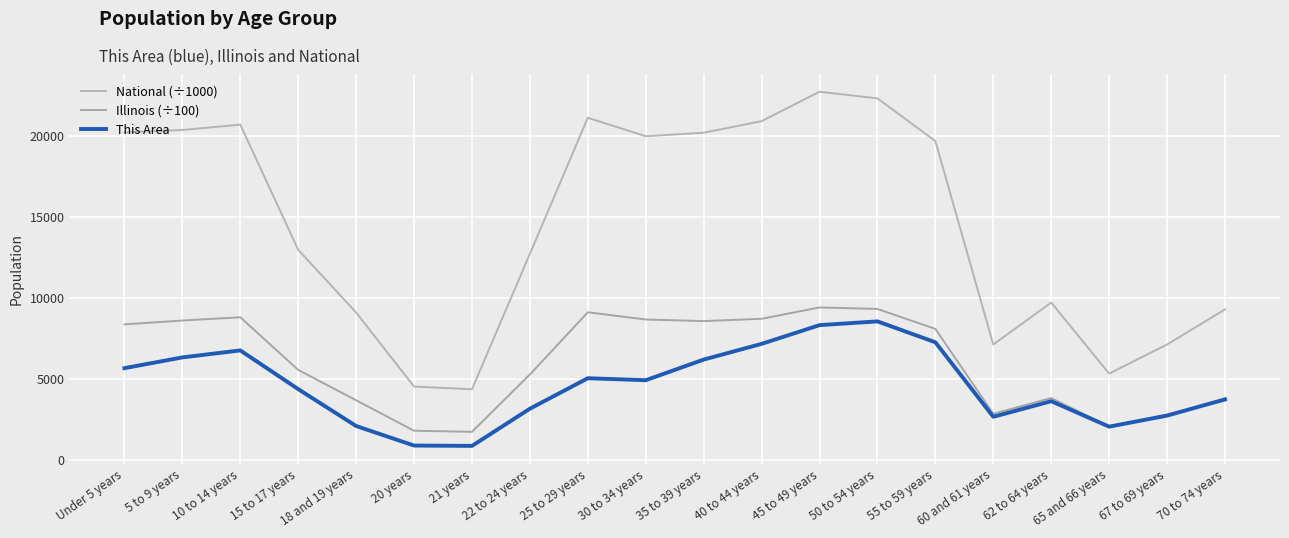

What is the difference between the maximum and second lowest values in the This Area series?

7660.0